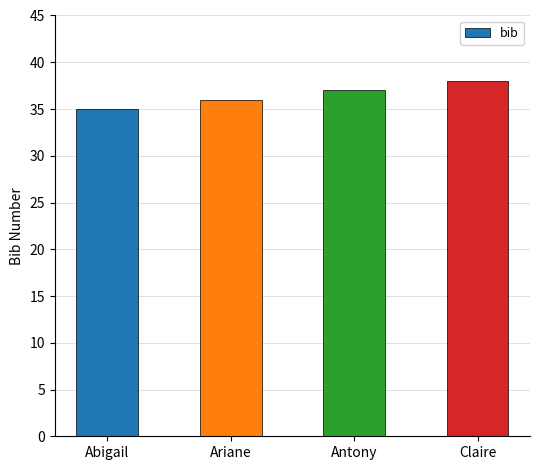

What position from the right is Abigail?

4